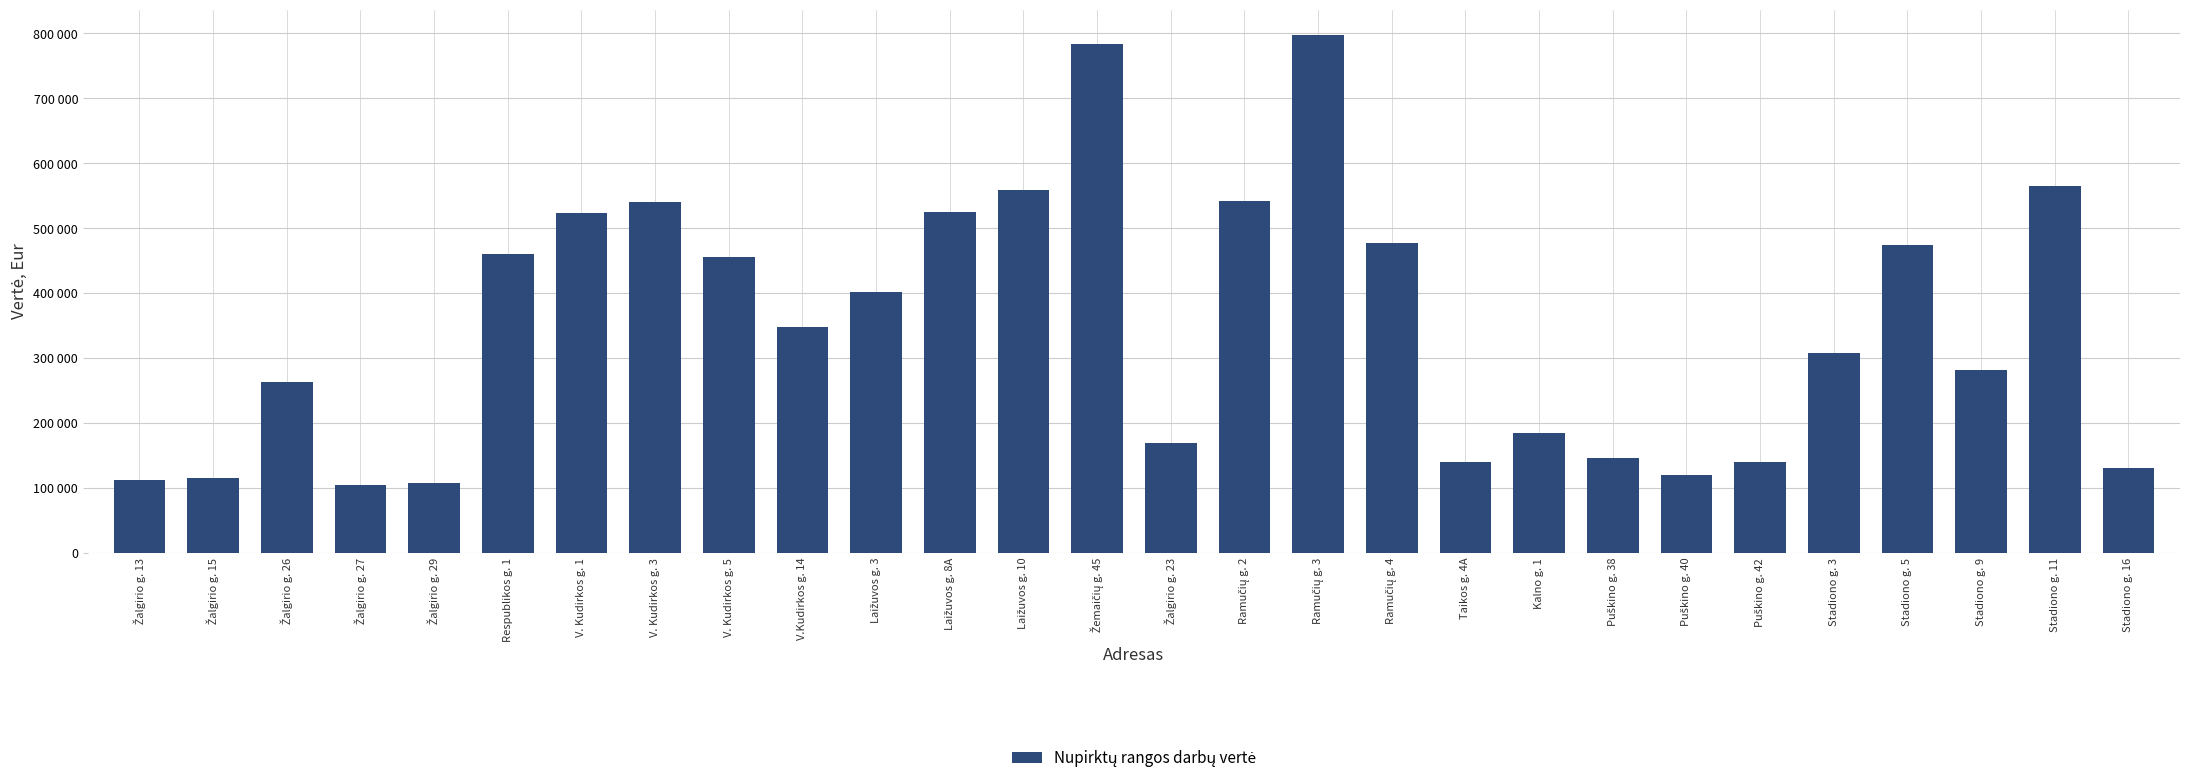

The value at Stadiono g. 3 is 306972.5. True or false?

True